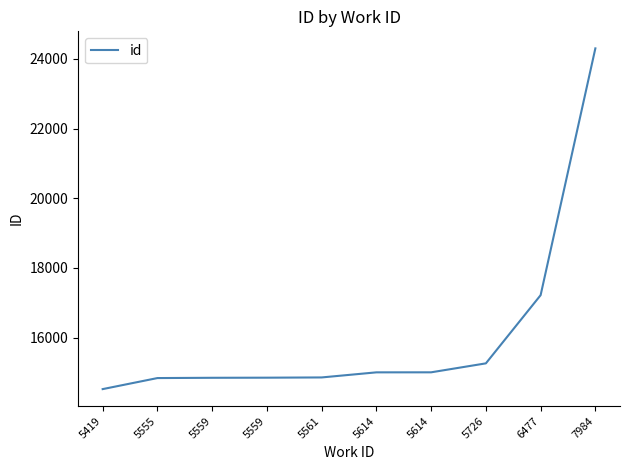

Reading right to left, transcribe all the data shown in this chart.

24302	17220	15263	15006	15005	14859	14852	14849	14841	14524